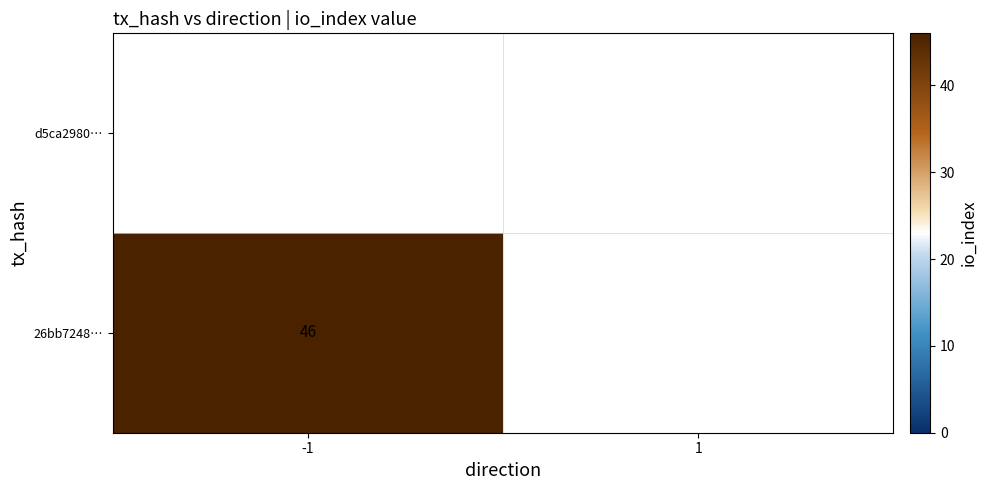

What is the greatest value displayed?

46.0